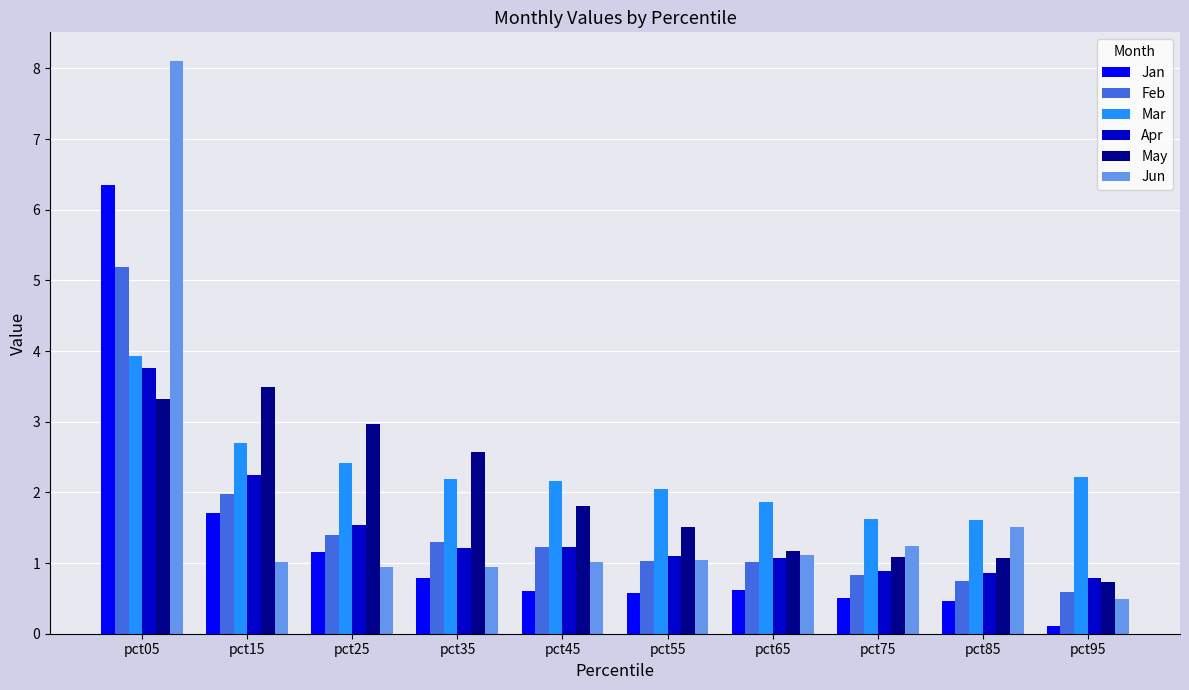

The May series shows 3.3 at pct05. True or false?

True